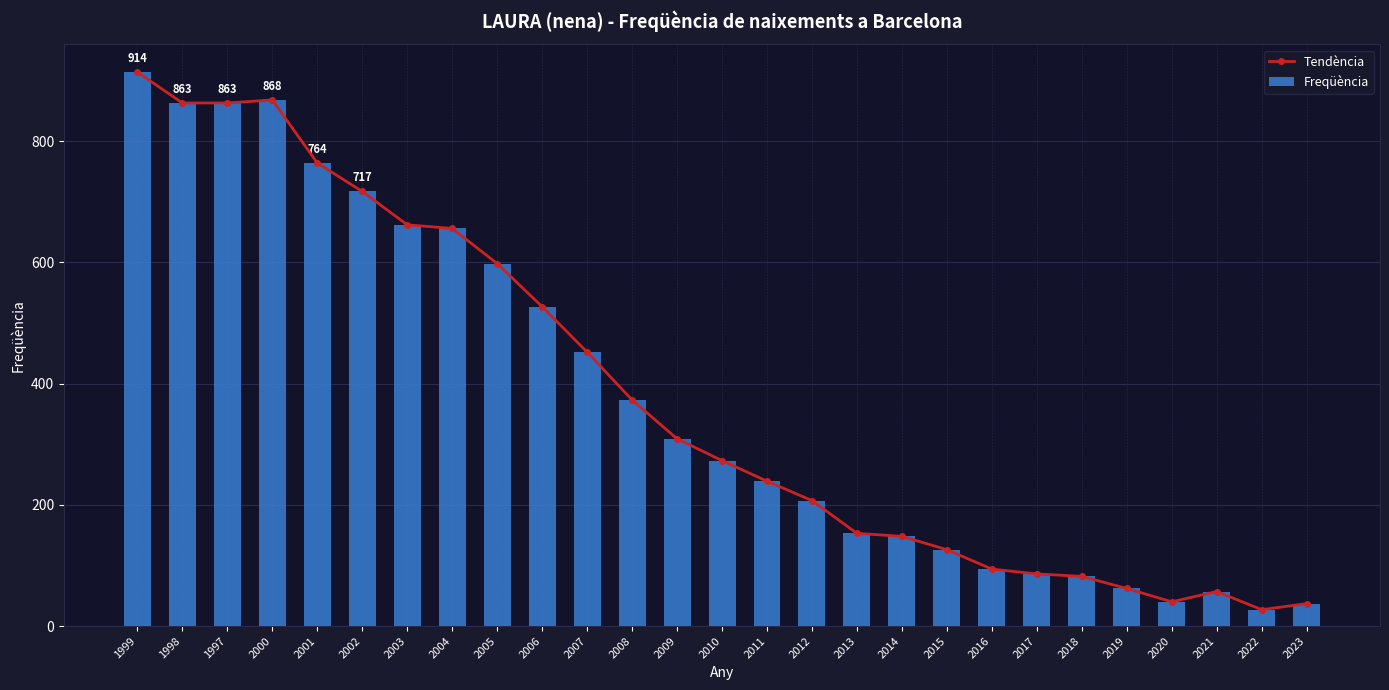

What is the sum of all Freqüència values?

10197